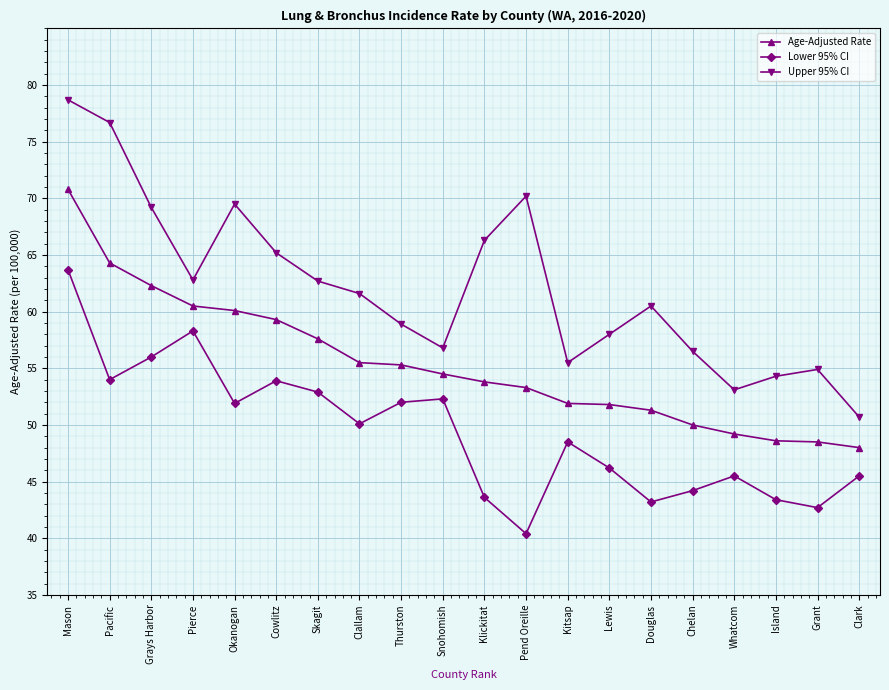

What is the value of the Age-Adjusted Rate point at the 20th from the left?

48.0